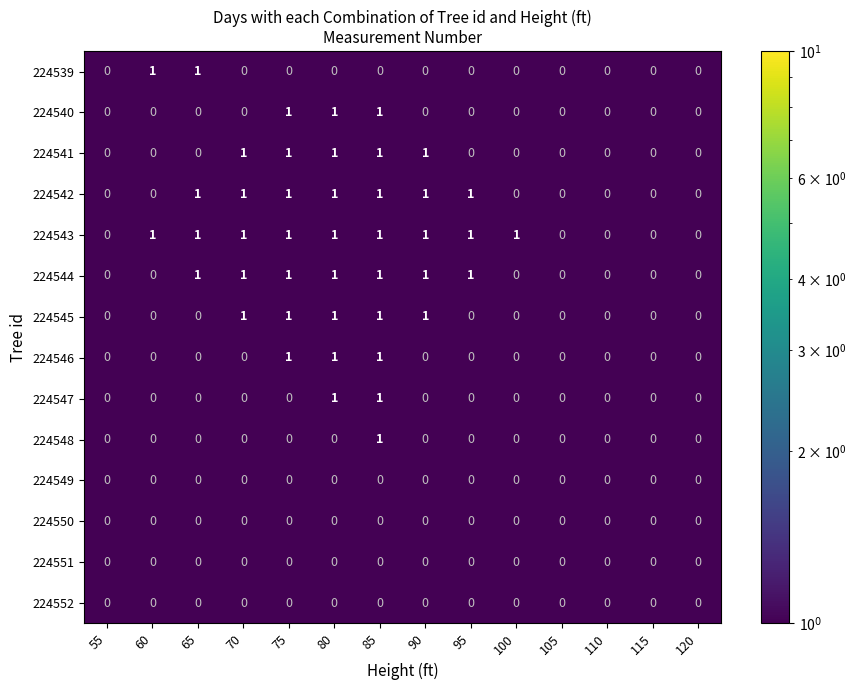

Between 80 and 85, which series saw the biggest shift?

224548